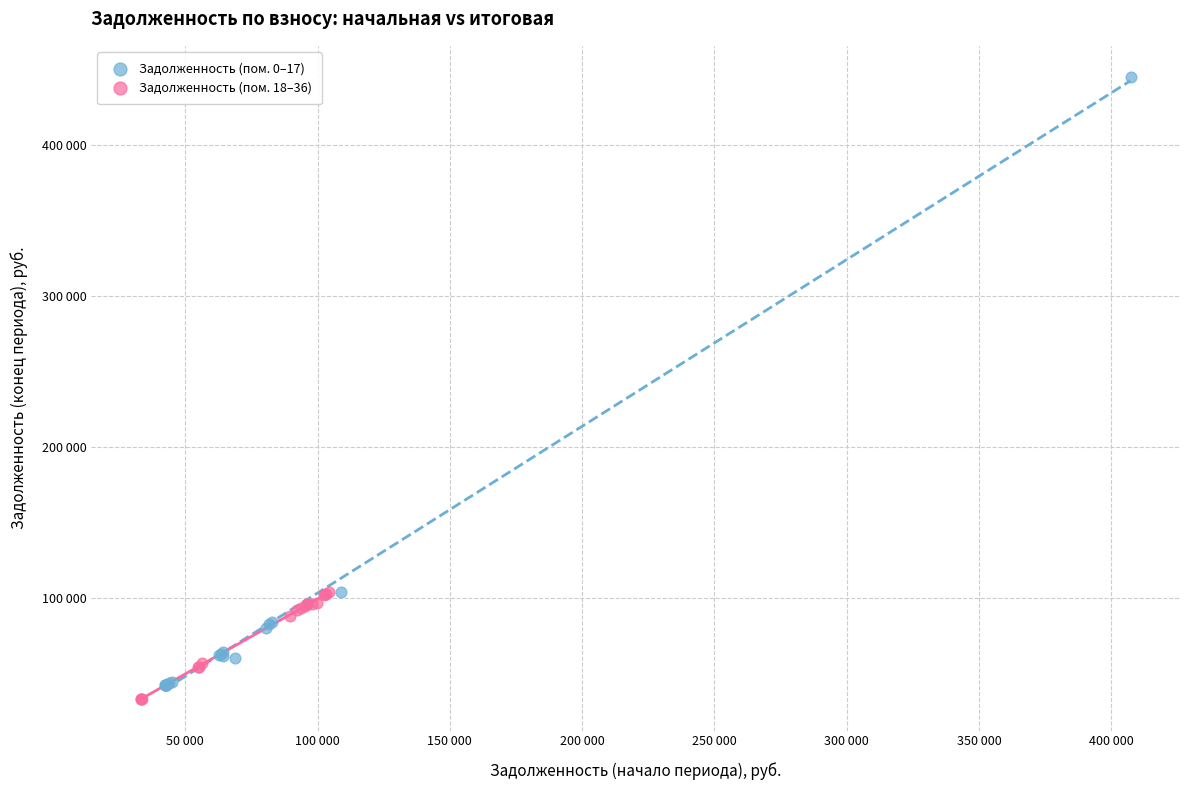

Which series reaches the minimum Y coordinate?

Задолженность (пом. 18–36)